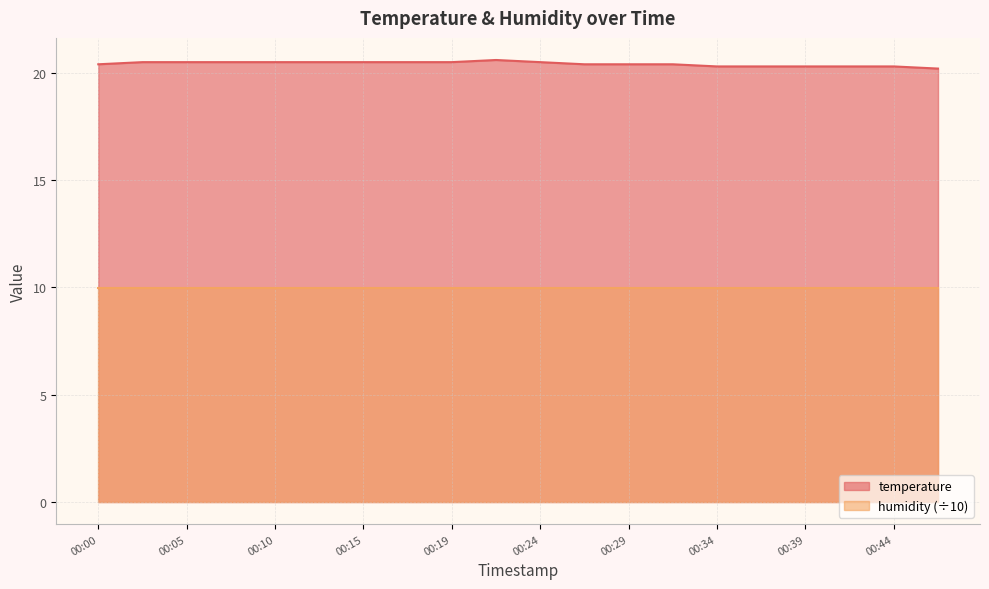

What value does the data have at 00:44?

20.3